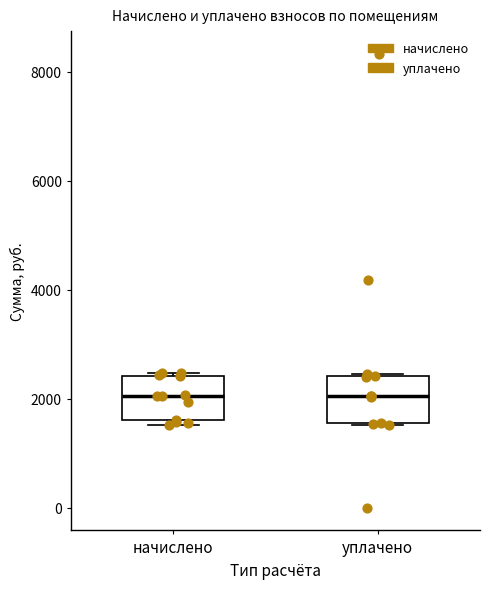

Where does the median line of the box for начислено sit on the y-axis? The values are not printed on the chart, so give them approximately, as read against the axis.

2000